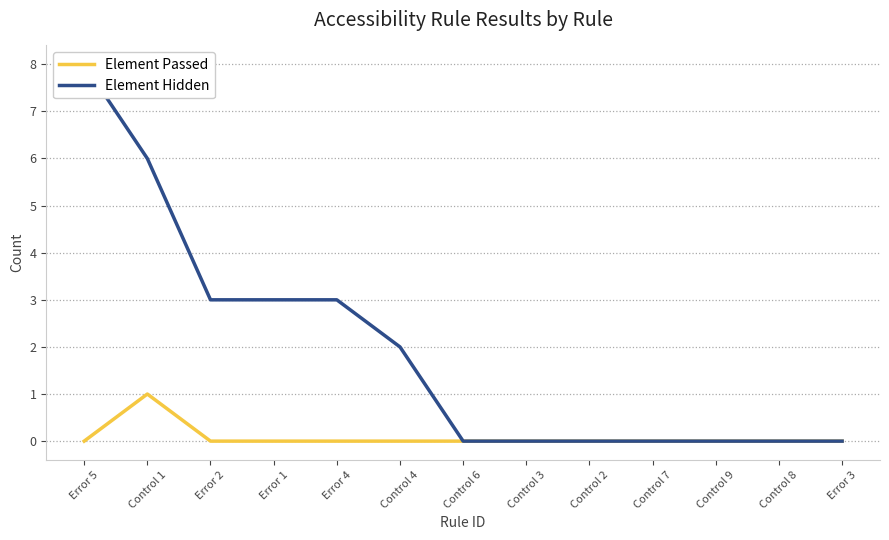

Where is Element Passed nearest to the value 0?

Error 5